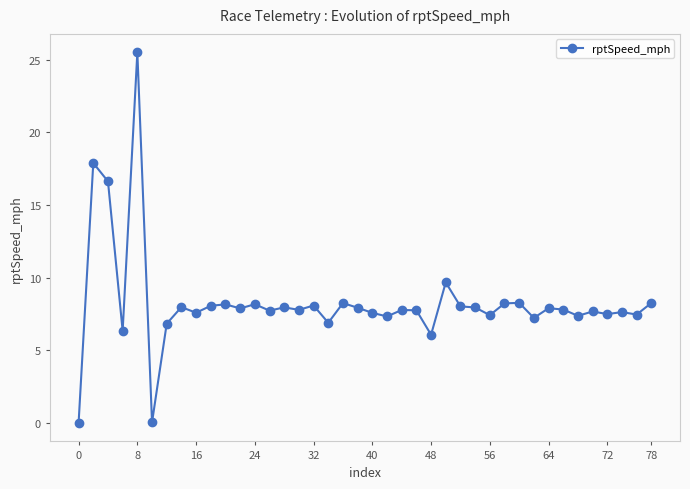

What is the difference between the maximum and minimum values?

25.5